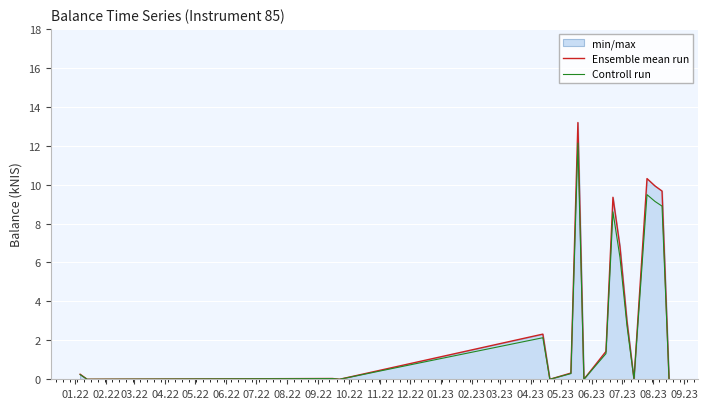

List the series in order of their peak value, highest first.

Ensemble mean run, Controll run